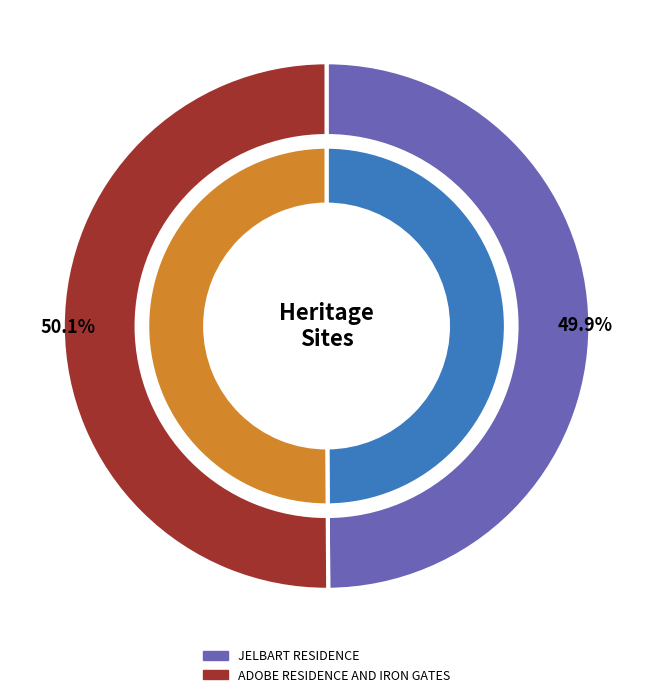

To the nearest percent, what is the combined percentage of JELBART RESIDENCE and ADOBE RESIDENCE AND IRON GATES?

100%